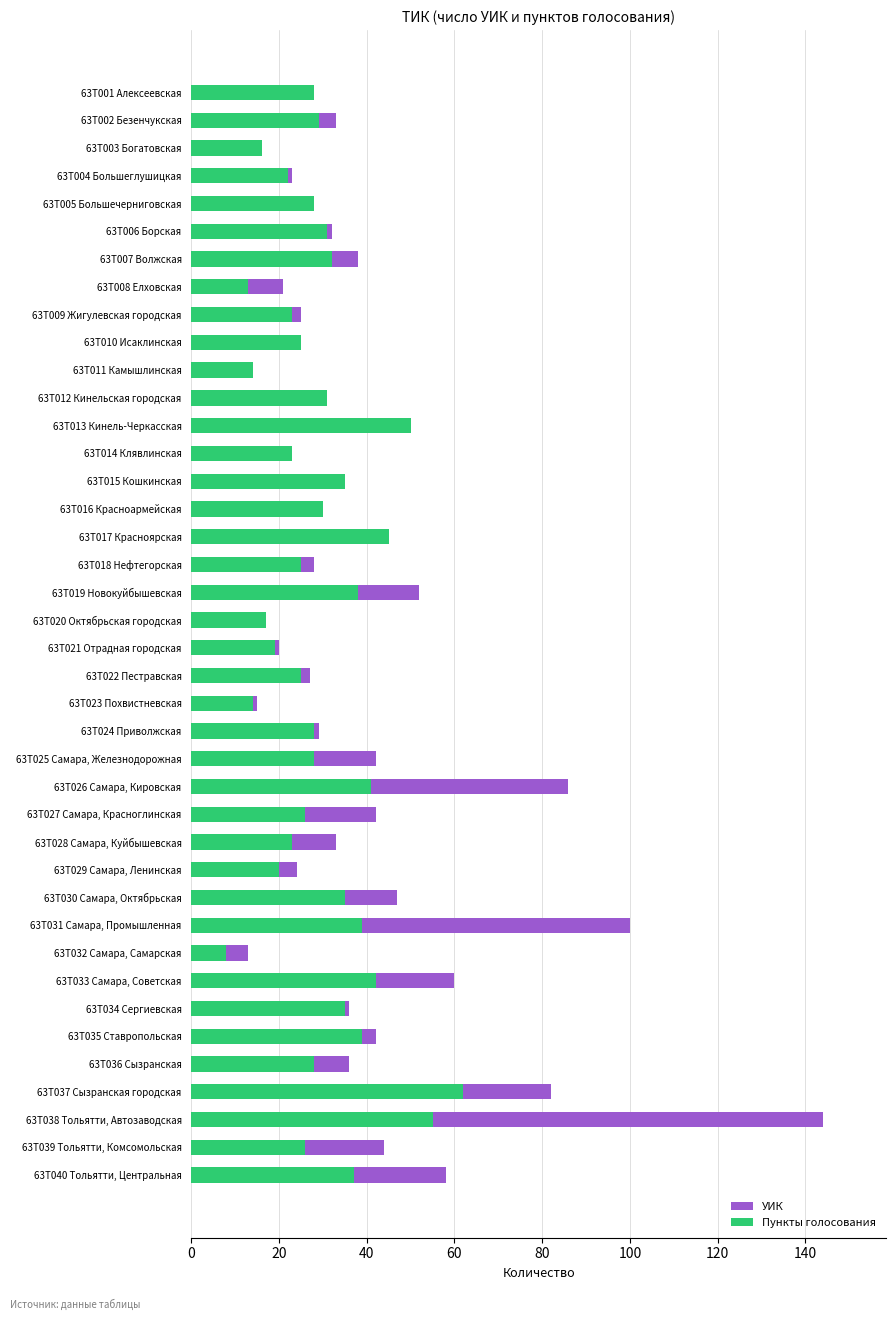

The value of Пункты голосования at 63T030 Самара, Октябрьская is 57. True or false?

False